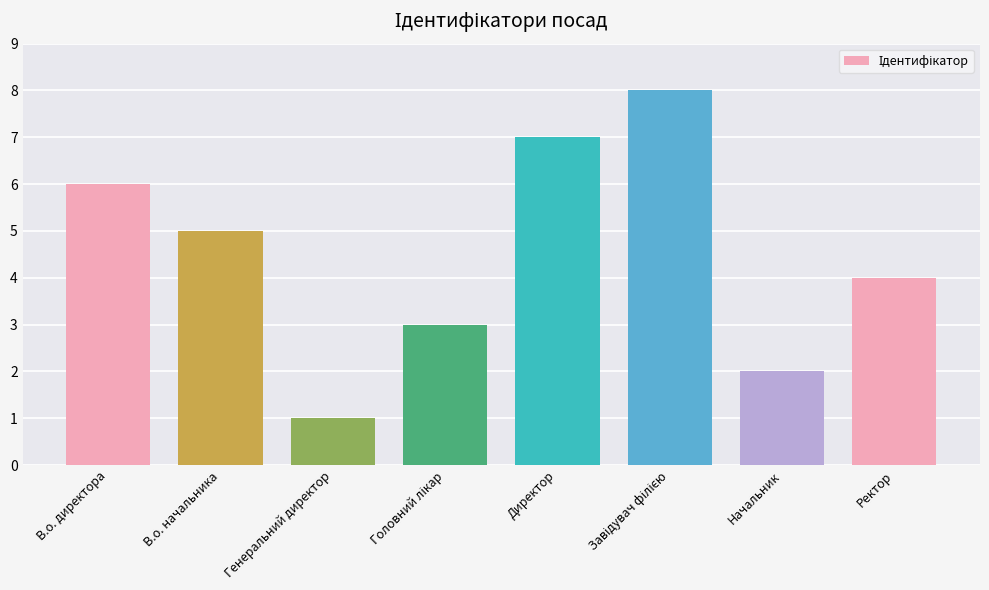

Approximately how many times larger is the value at Ректор compared to В.о. директора?

0.7